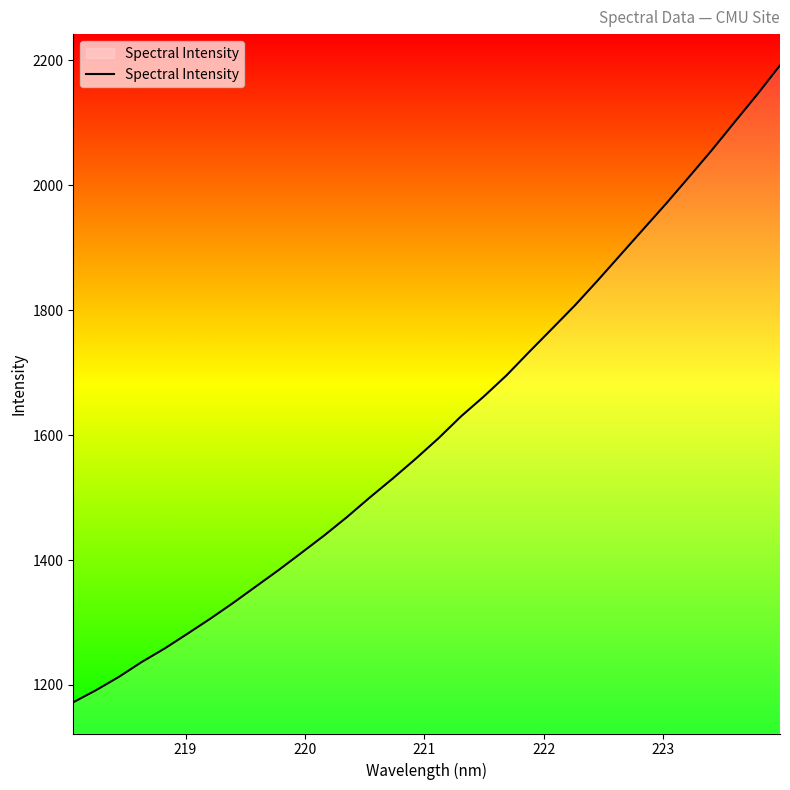

What is the difference between the maximum and minimum values?

1019.5